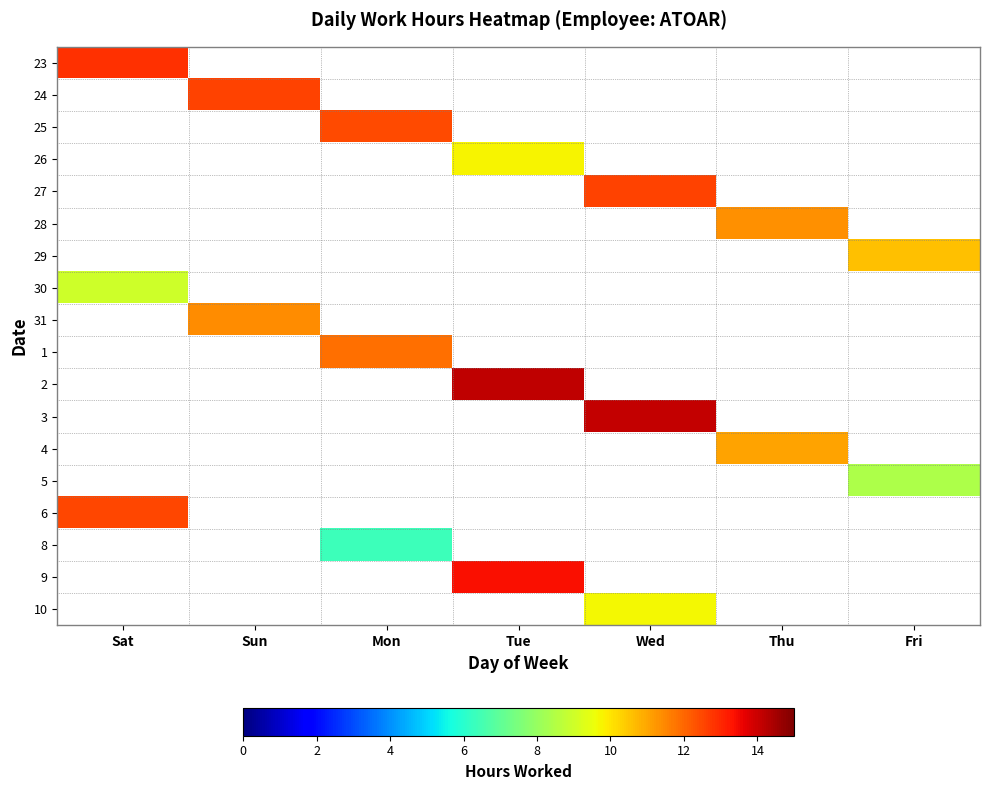

Reading right to left, what are all the values shown in this chart?

23: Fri=0.0	Thu=0.0	Wed=0.0	Tue=0.0	Mon=0.0	Sun=0.0	Sat=12.9
24: Fri=0.0	Thu=0.0	Wed=0.0	Tue=0.0	Mon=0.0	Sun=12.6	Sat=0.0
25: Fri=0.0	Thu=0.0	Wed=0.0	Tue=0.0	Mon=12.5	Sun=0.0	Sat=0.0
26: Fri=0.0	Thu=0.0	Wed=0.0	Tue=9.7	Mon=0.0	Sun=0.0	Sat=0.0
27: Fri=0.0	Thu=0.0	Wed=12.6	Tue=0.0	Mon=0.0	Sun=0.0	Sat=0.0
28: Fri=0.0	Thu=11.3	Wed=0.0	Tue=0.0	Mon=0.0	Sun=0.0	Sat=0.0
29: Fri=10.6	Thu=0.0	Wed=0.0	Tue=0.0	Mon=0.0	Sun=0.0	Sat=0.0
30: Fri=0.0	Thu=0.0	Wed=0.0	Tue=0.0	Mon=0.0	Sun=0.0	Sat=9.0
31: Fri=0.0	Thu=0.0	Wed=0.0	Tue=0.0	Mon=0.0	Sun=11.4	Sat=0.0
1: Fri=0.0	Thu=0.0	Wed=0.0	Tue=0.0	Mon=11.9	Sun=0.0	Sat=0.0
2: Fri=0.0	Thu=0.0	Wed=0.0	Tue=14.2	Mon=0.0	Sun=0.0	Sat=0.0
3: Fri=0.0	Thu=0.0	Wed=14.1	Tue=0.0	Mon=0.0	Sun=0.0	Sat=0.0
4: Fri=0.0	Thu=11.0	Wed=0.0	Tue=0.0	Mon=0.0	Sun=0.0	Sat=0.0
5: Fri=8.4	Thu=0.0	Wed=0.0	Tue=0.0	Mon=0.0	Sun=0.0	Sat=0.0
6: Fri=0.0	Thu=0.0	Wed=0.0	Tue=0.0	Mon=0.0	Sun=0.0	Sat=12.5
8: Fri=0.0	Thu=0.0	Wed=0.0	Tue=0.0	Mon=6.4	Sun=0.0	Sat=0.0
9: Fri=0.0	Thu=0.0	Wed=0.0	Tue=13.4	Mon=0.0	Sun=0.0	Sat=0.0
10: Fri=0.0	Thu=0.0	Wed=9.7	Tue=0.0	Mon=0.0	Sun=0.0	Sat=0.0